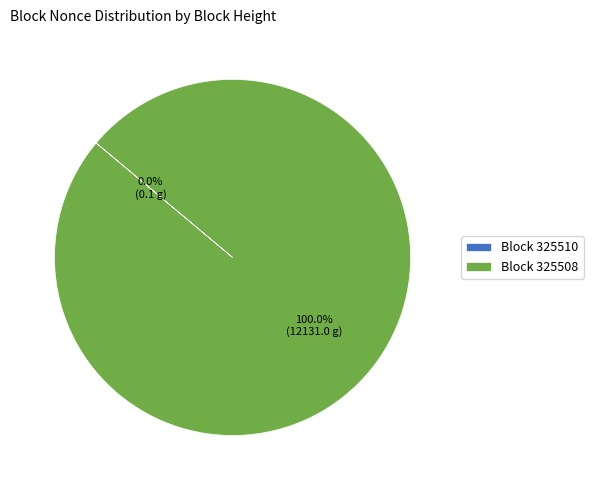

Which category accounts for the majority?

Block 325508